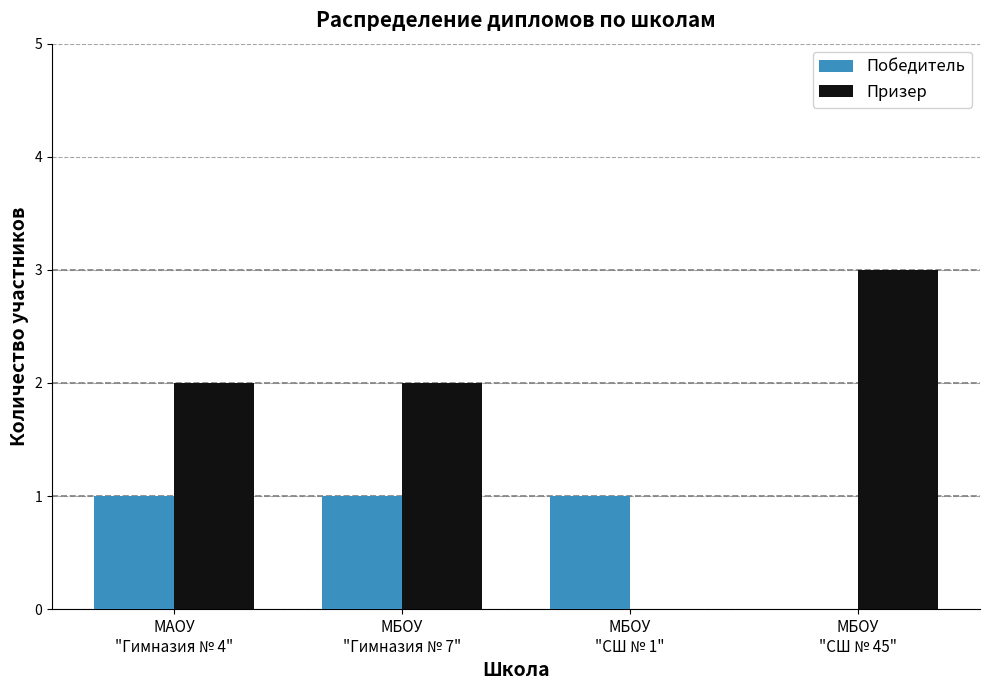

True or false: Призер has a value of 3 at МБОУ
"Гимназия № 7".

False